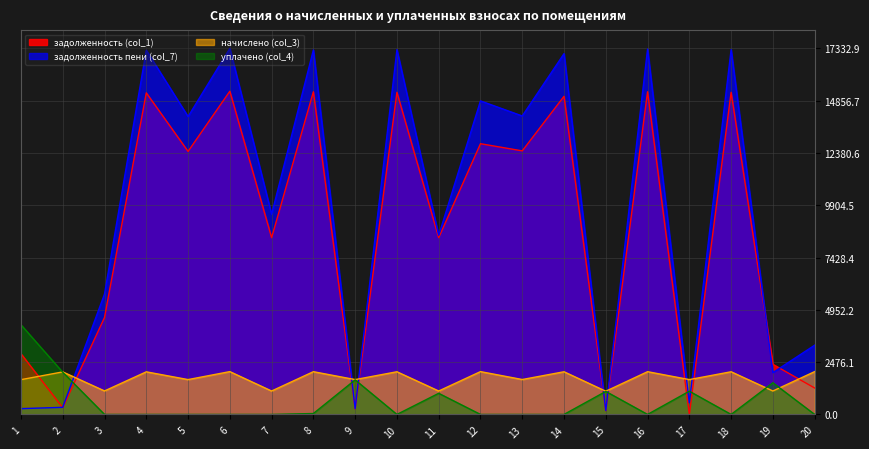

What is the total value across all series at 20?

6557.7